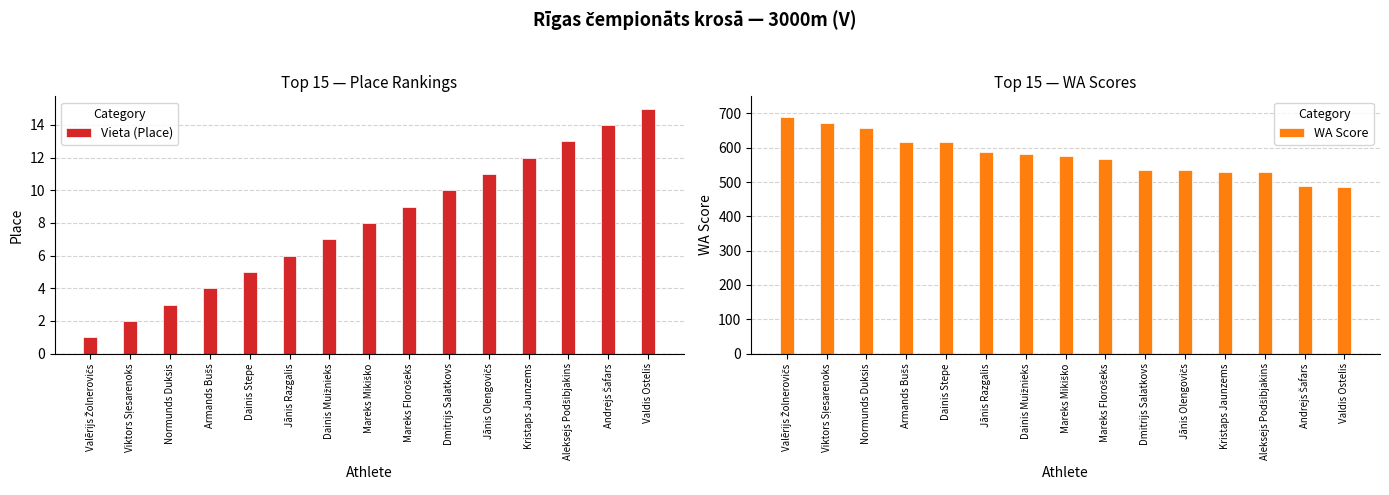

What is the sum of all Vieta (Place) values?

120